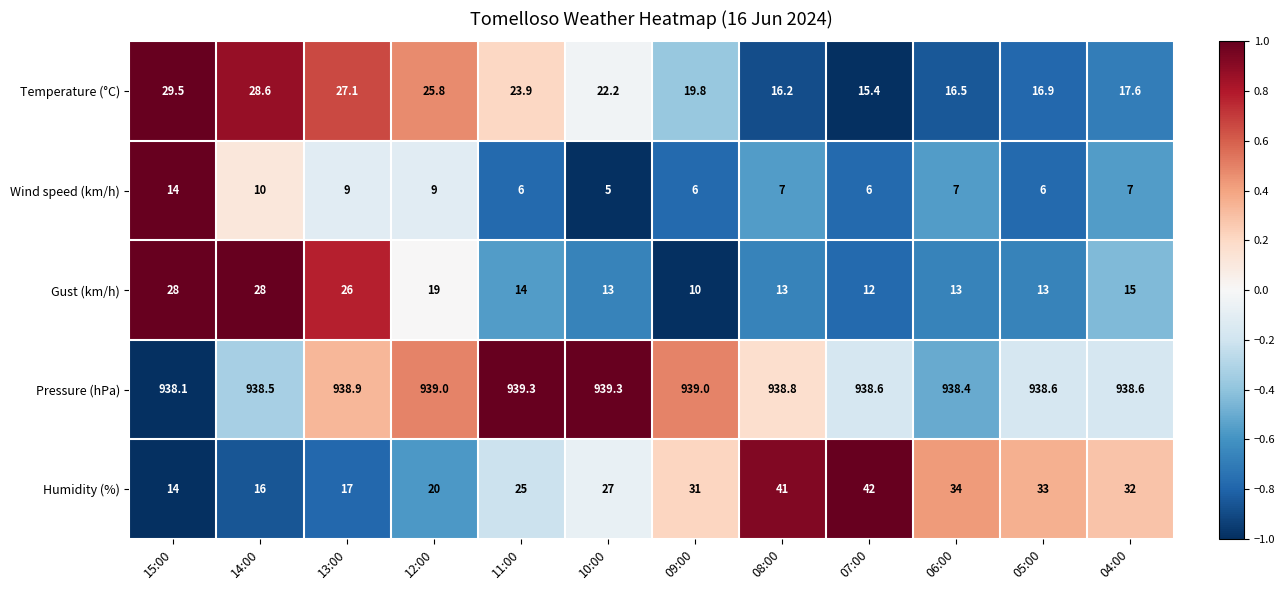

Rank the series at 04:00 from highest to lowest value.

Pressure (hPa), Humidity (%), Temperature (°C), Gust (km/h), Wind speed (km/h)